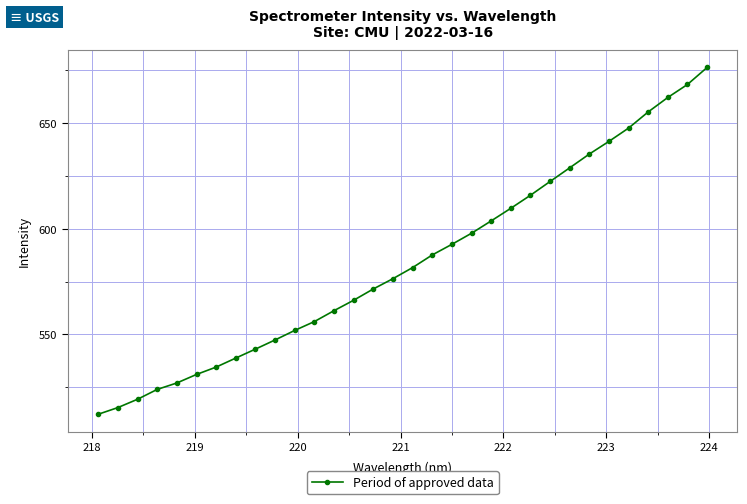

True or false: there are more than 1 points higher than both neighbors.

False